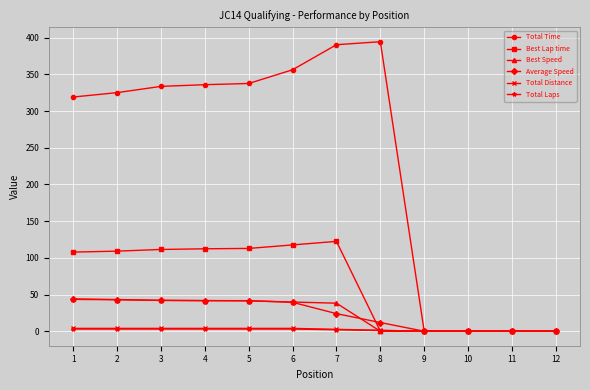

How many lines are shown in the chart?

6